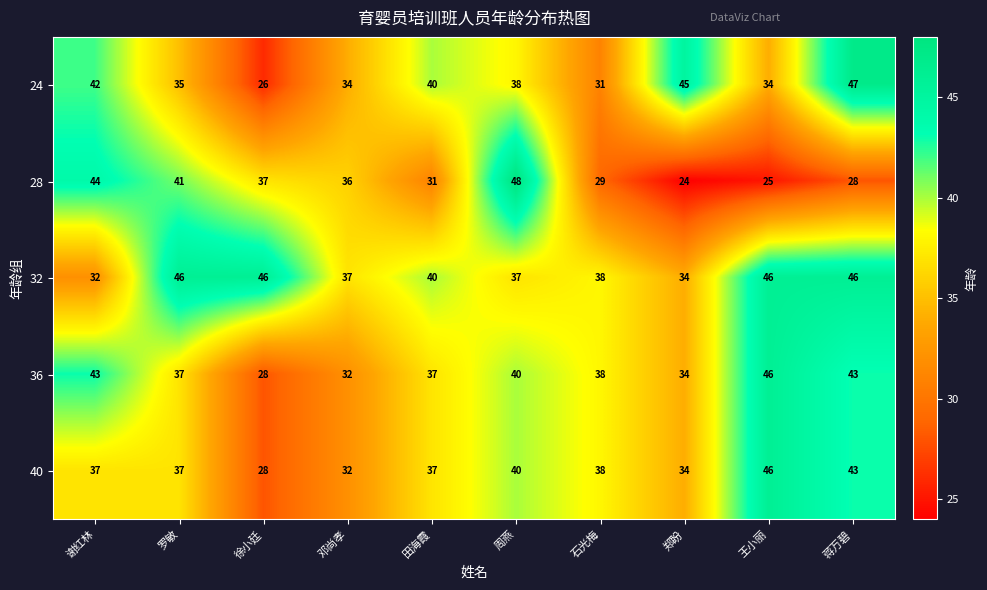

What is the sum of all 24 values?

372